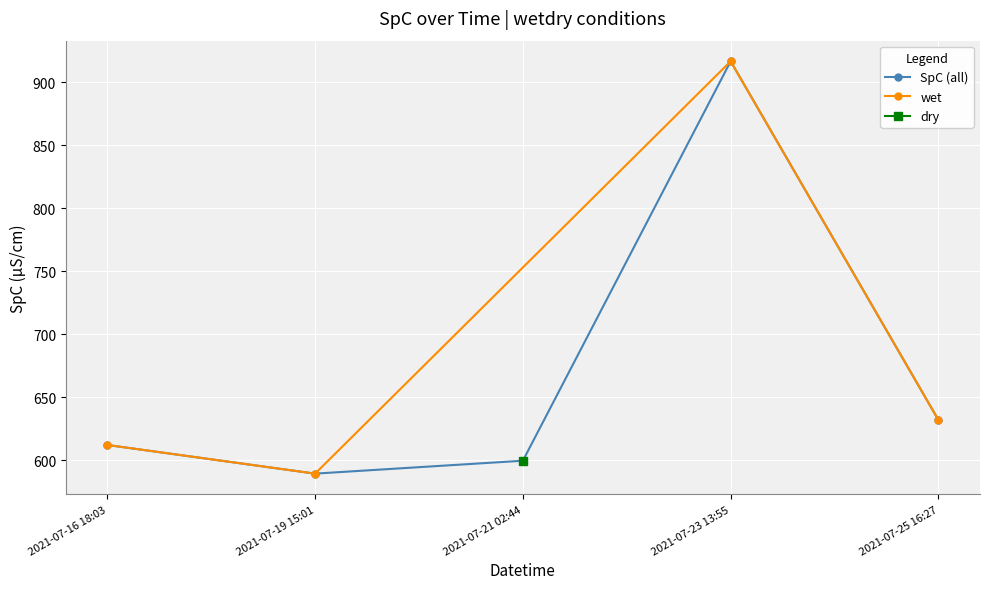

What is the average value?

687.6